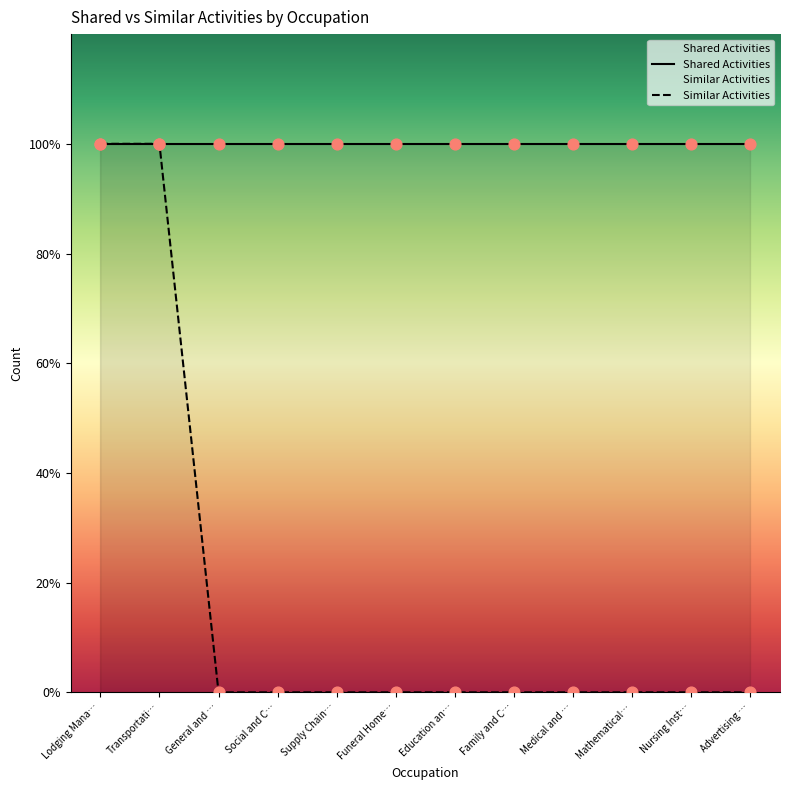

Which series has the widest spread of Y values?

Similar Activities